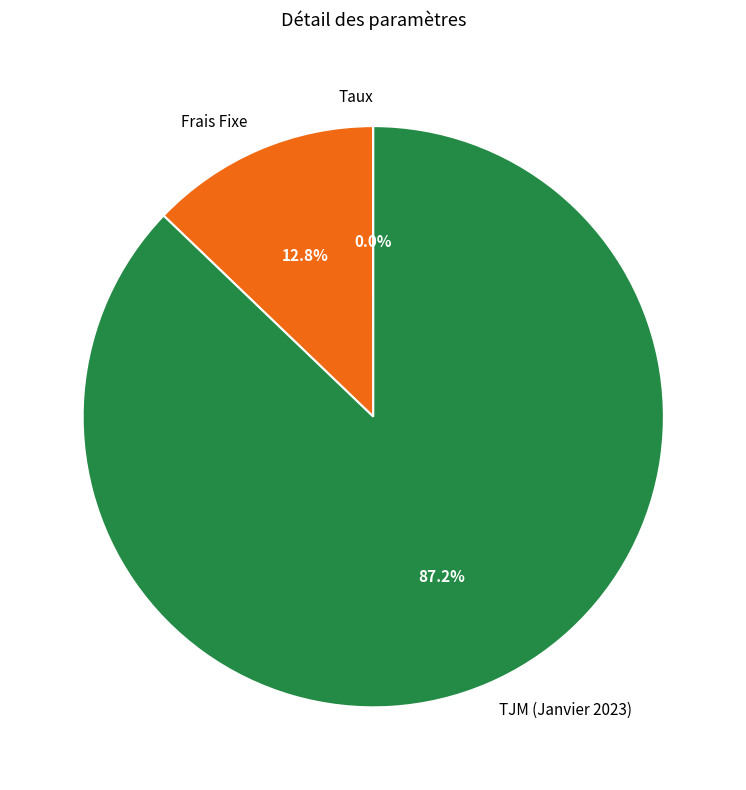

What portion of the pie excludes Frais Fixe?

87.2%